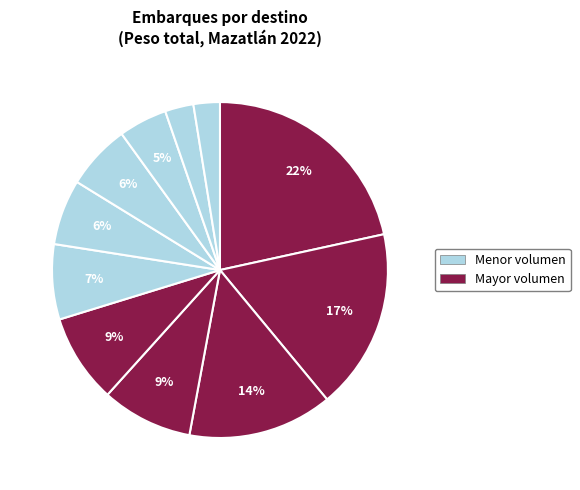

Count the number of slices in the pie.

11